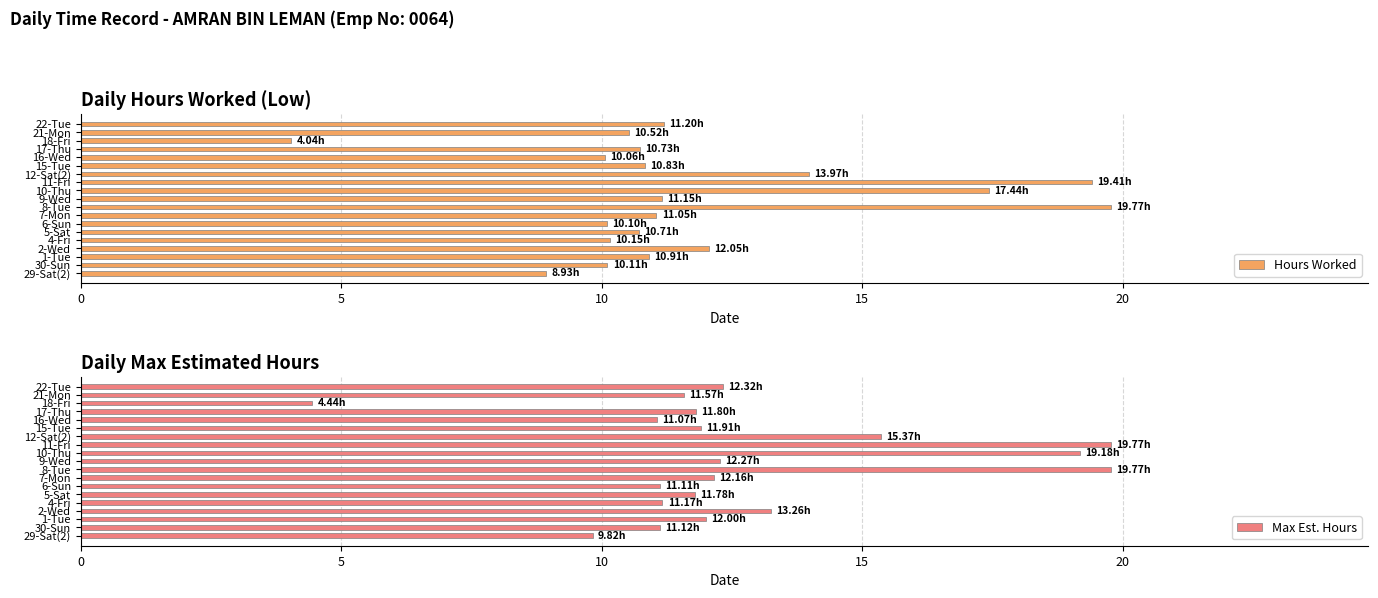

List the series in order of their peak value, lowest first.

Hours Worked, Max Est. Hours